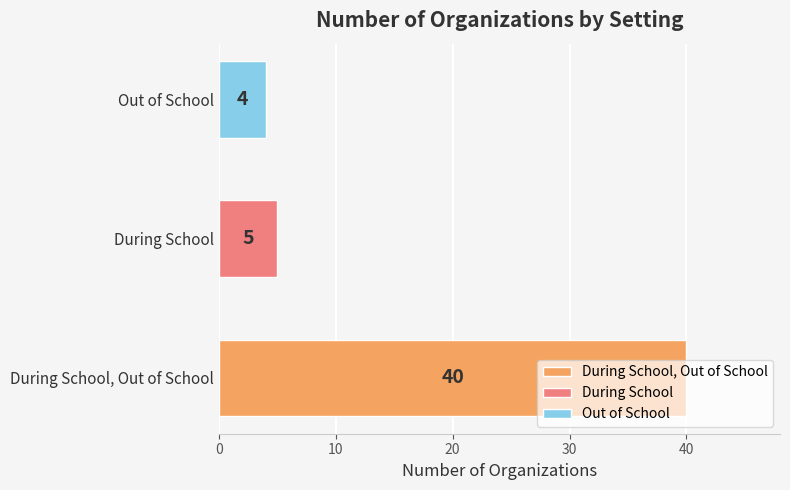

List the labels in order of value, smallest first.

Out of School, During School, During School, Out of School